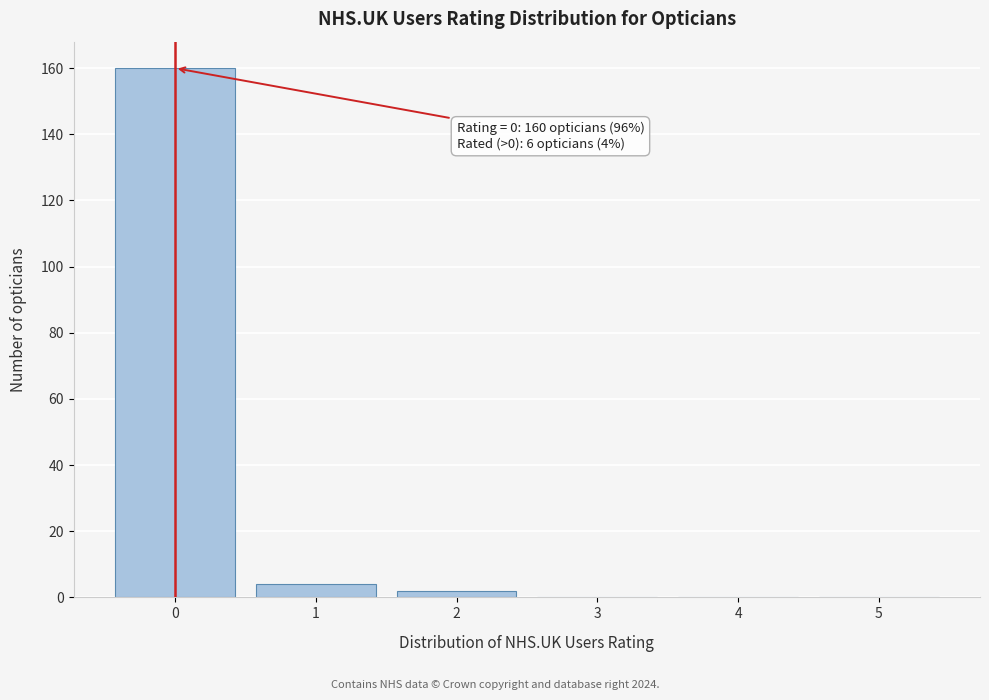

Reading right to left, what are all the values shown in this chart?

5=0	4=0	3=0	2=2	1=4	0=160